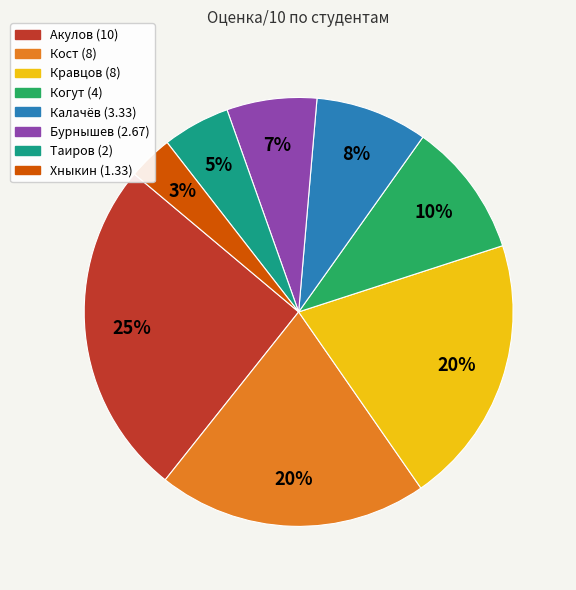

What percentage is the Кравцов slice, to the nearest percent?

20%